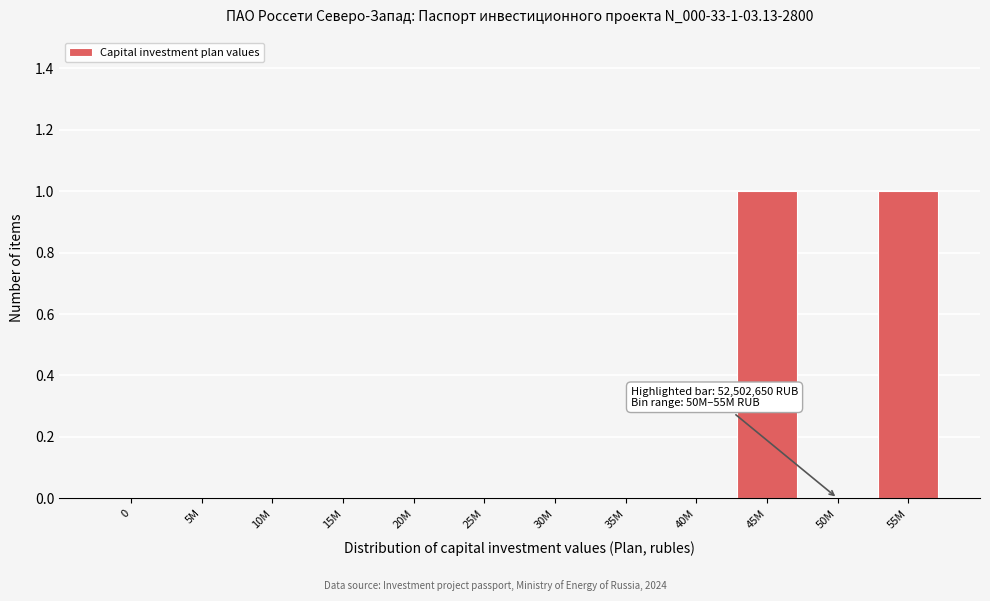

Reading right to left, list all the values displayed in this chart.

55M=1	50M=0	45M=1	40M=0	35M=0	30M=0	25M=0	20M=0	15M=0	10M=0	5M=0	0=0